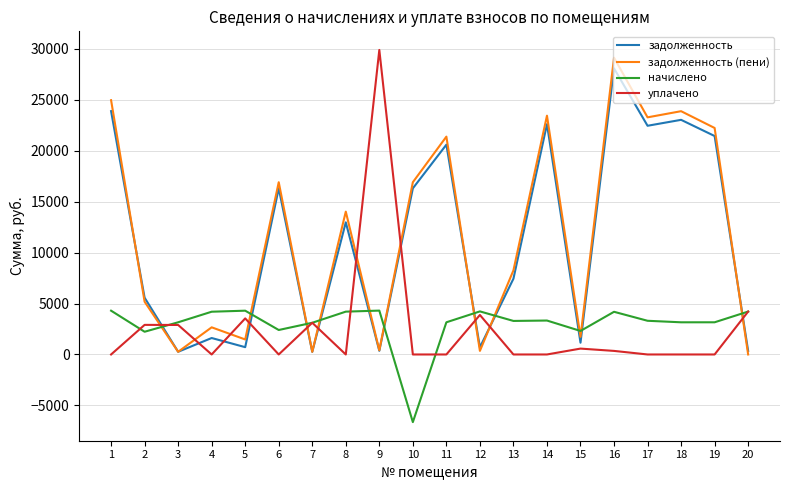

What is the highest value of the начислено series?

4305.6